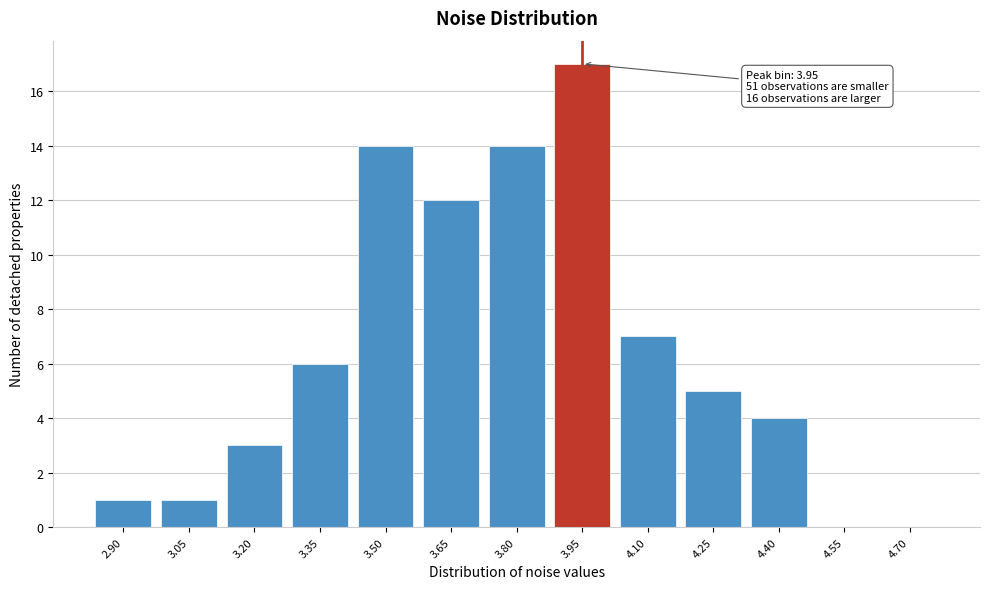

Reading right to left, transcribe all the data shown in this chart.

4.70=0	4.55=0	4.40=4	4.25=5	4.10=7	3.95=17	3.80=14	3.65=12	3.50=14	3.35=6	3.20=3	3.05=1	2.90=1